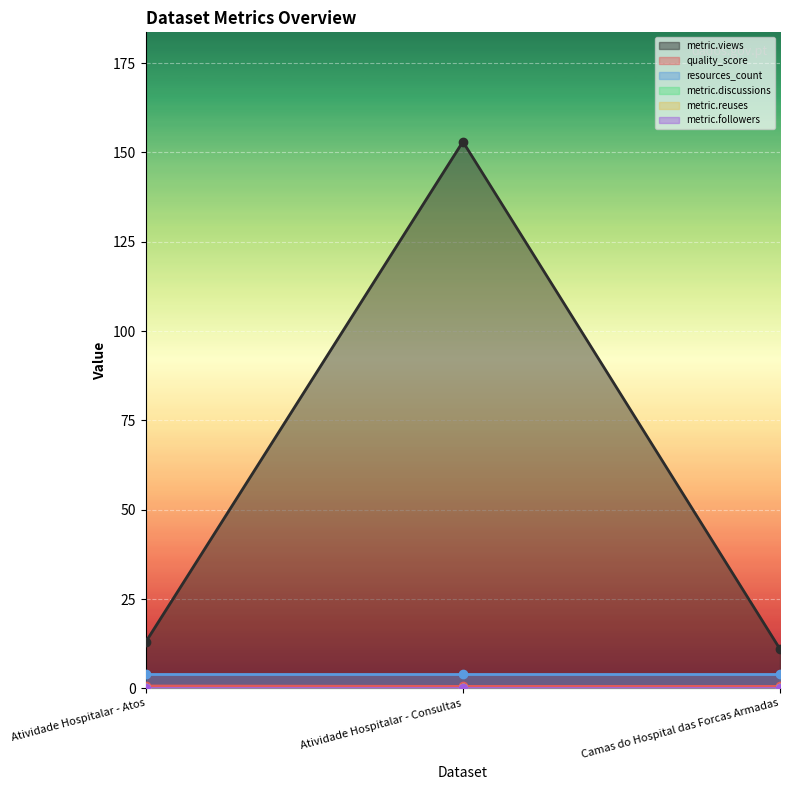

What is the greatest value displayed?

153.0